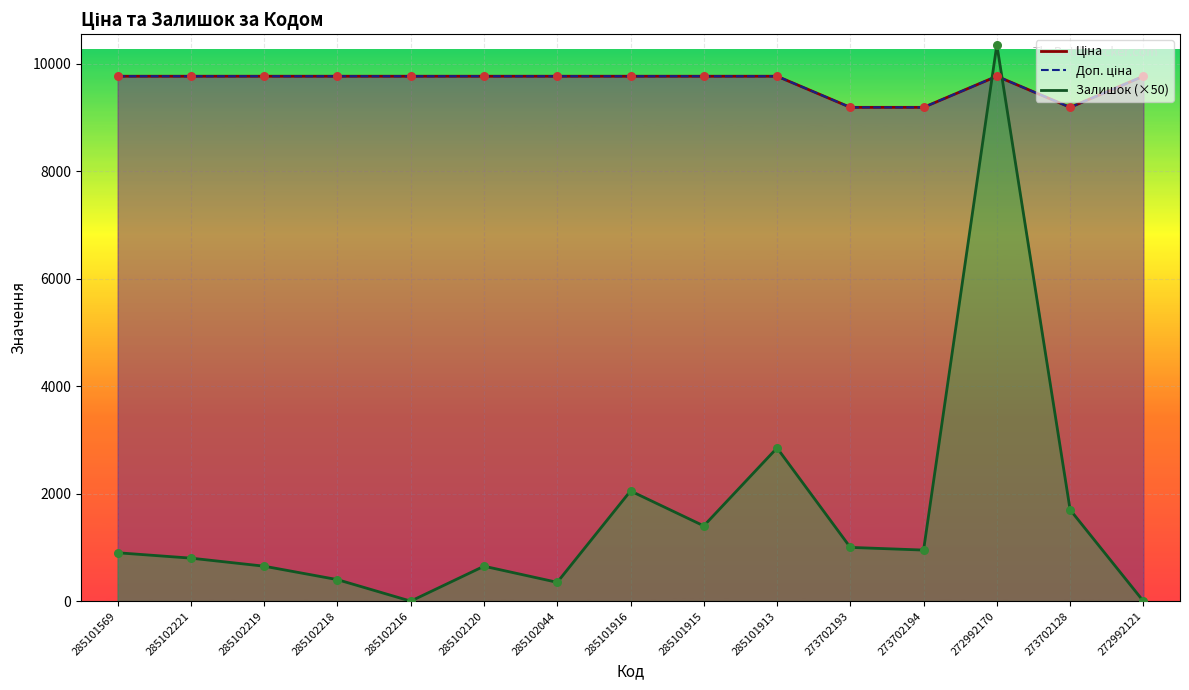

At which category is the sum across all series the highest?

272992170